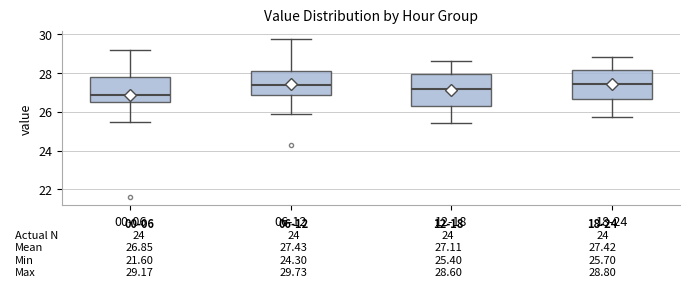

Which box's median line is the lowest?

00-06